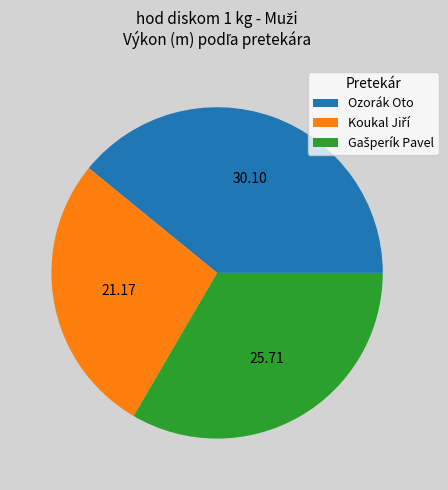

Which category has the biggest portion of the pie?

Ozorák Oto